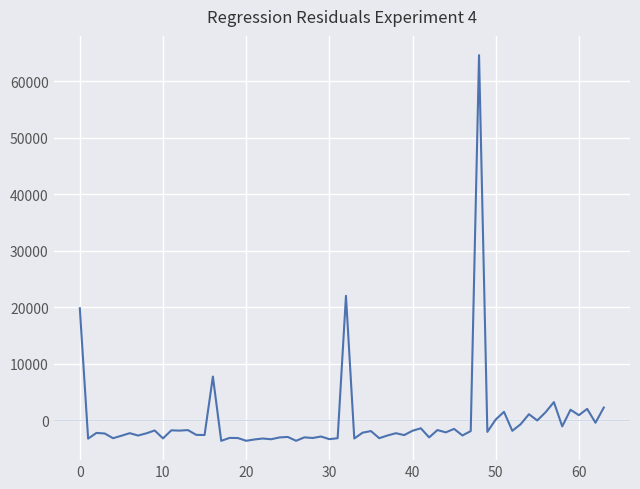

What is the smallest value displayed?

-3685.4